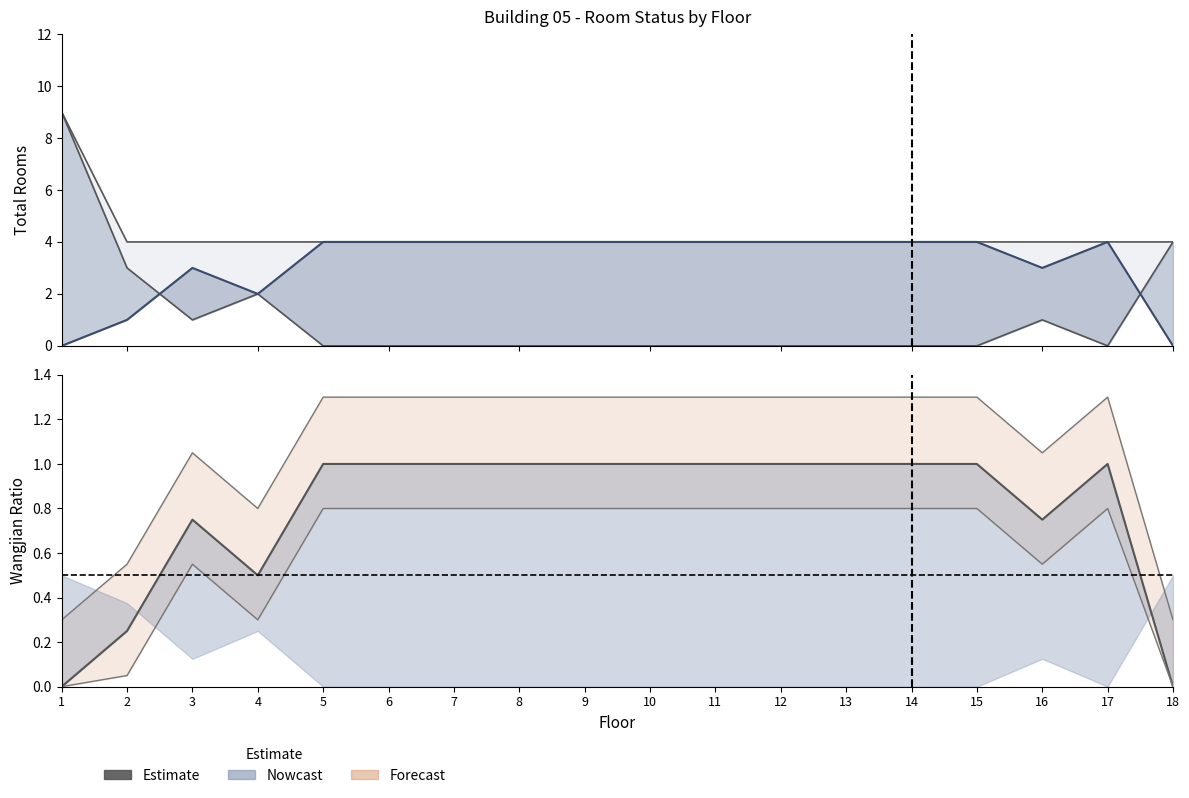

What is the total value across all series at 7?

8